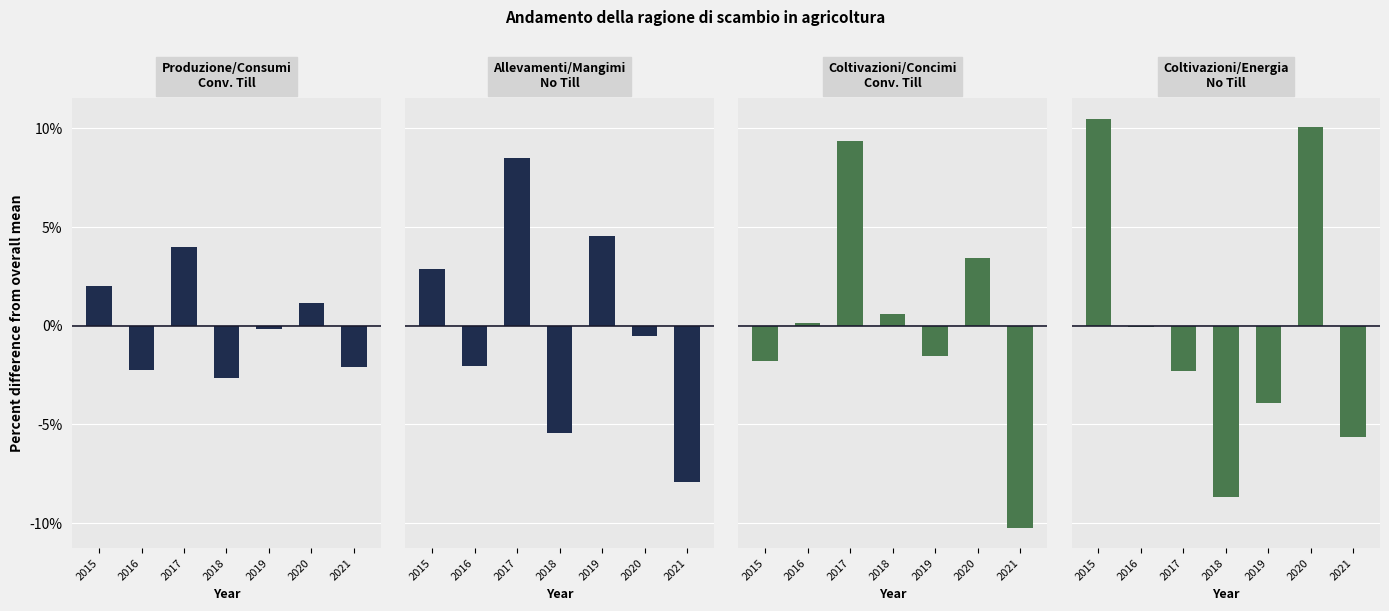

Where does the Allevamenti/Mangimi series first go above 0?

2015